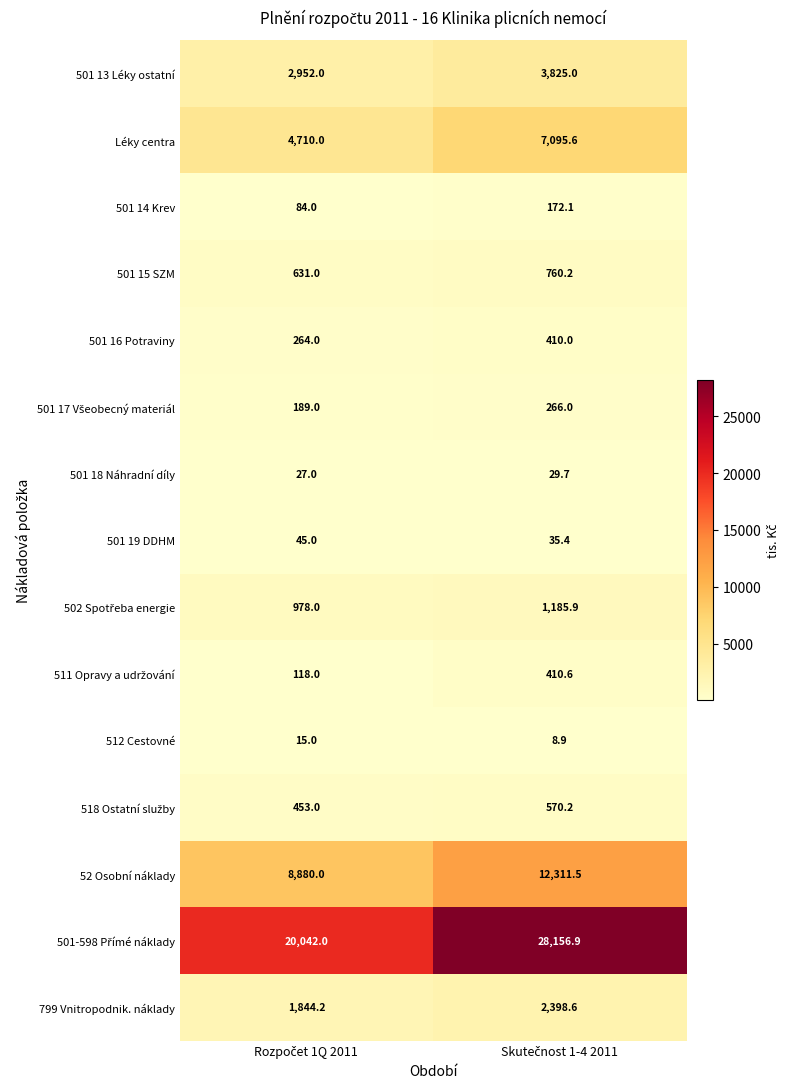

What is the smallest value displayed?

8.9